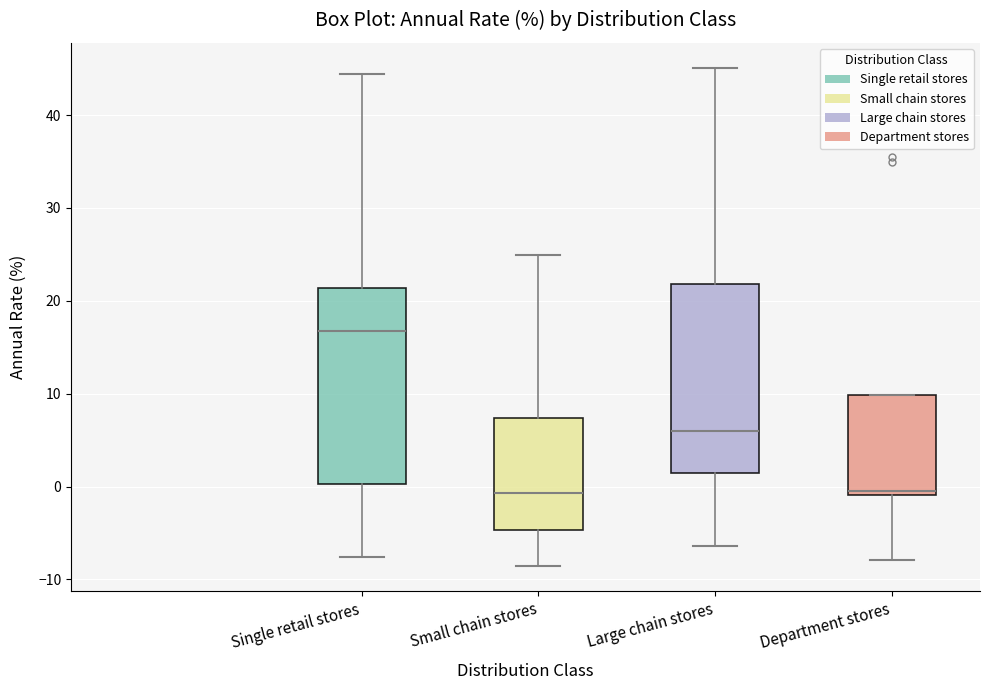

Where is the upper edge of the box for Large chain stores on the y-axis? The values are not printed on the chart, so give them approximately, as read against the axis.

22